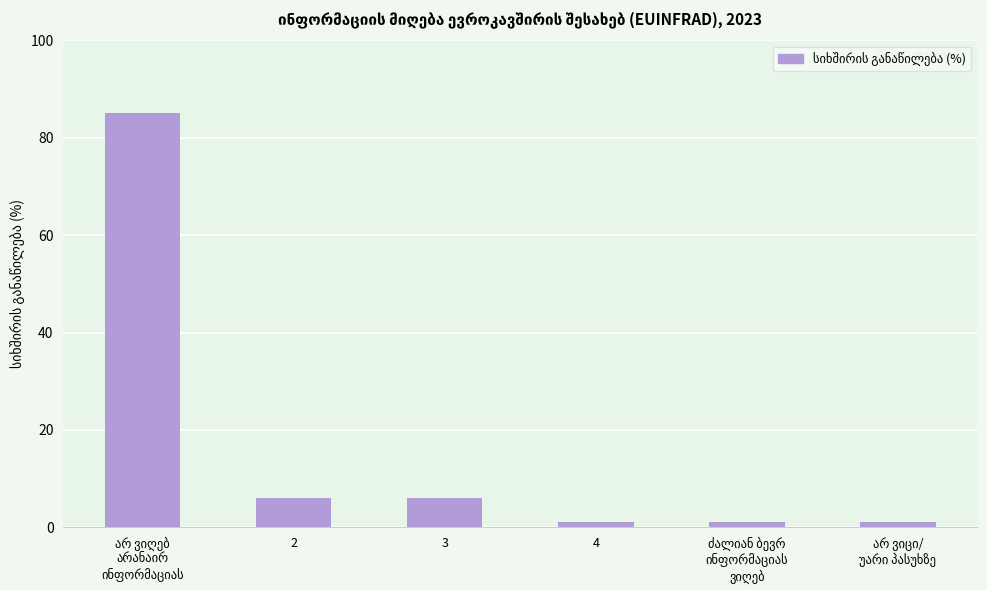

What is the label of the 2nd bar from the left?

2